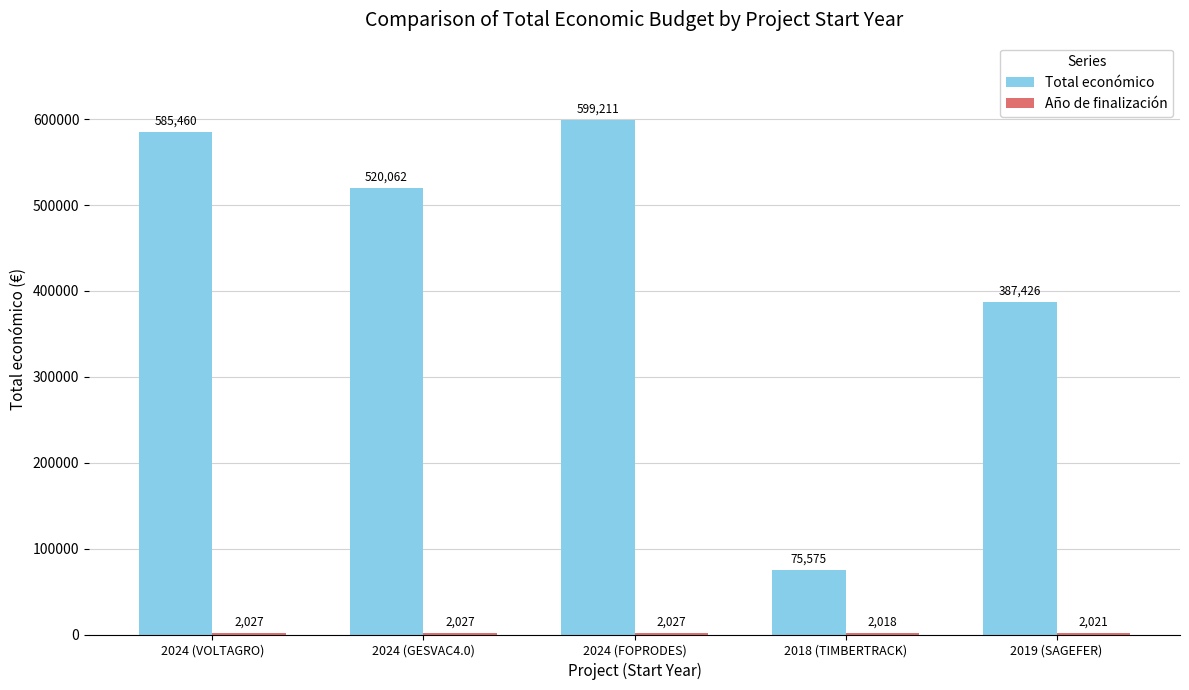

What is the total value across all series at 2024 (VOLTAGRO)?

587487